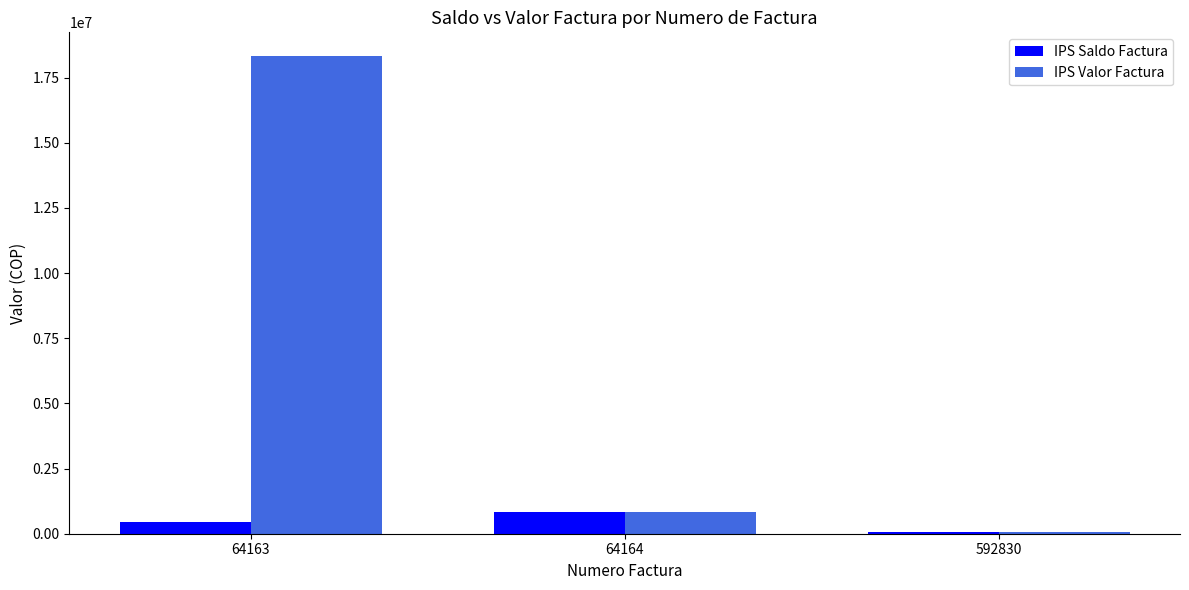

True or false: IPS Saldo Factura has a value of 181204 at 64164.

False